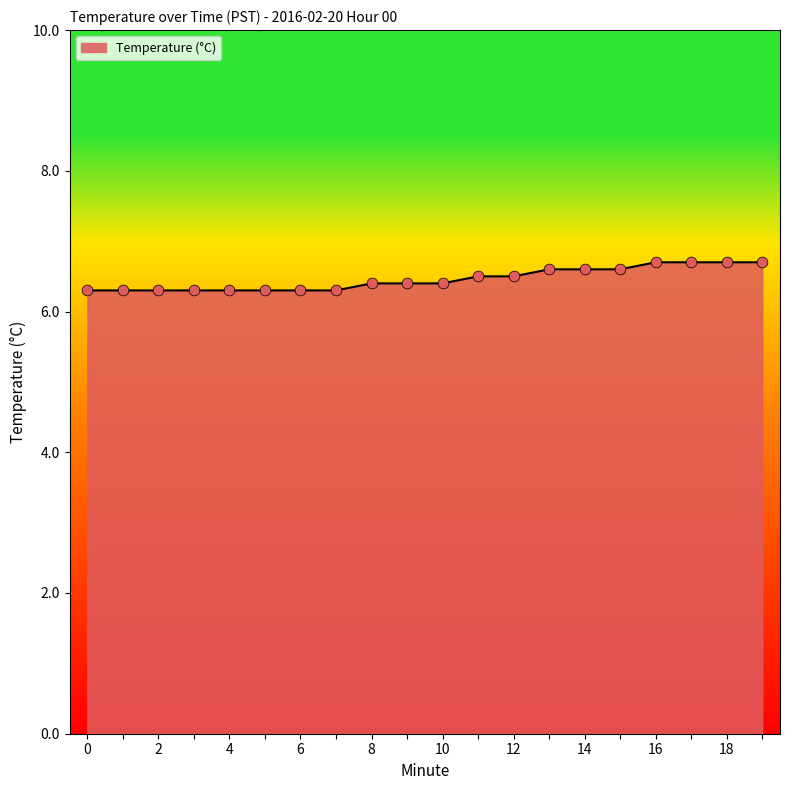

What is the greatest value displayed?

6.7